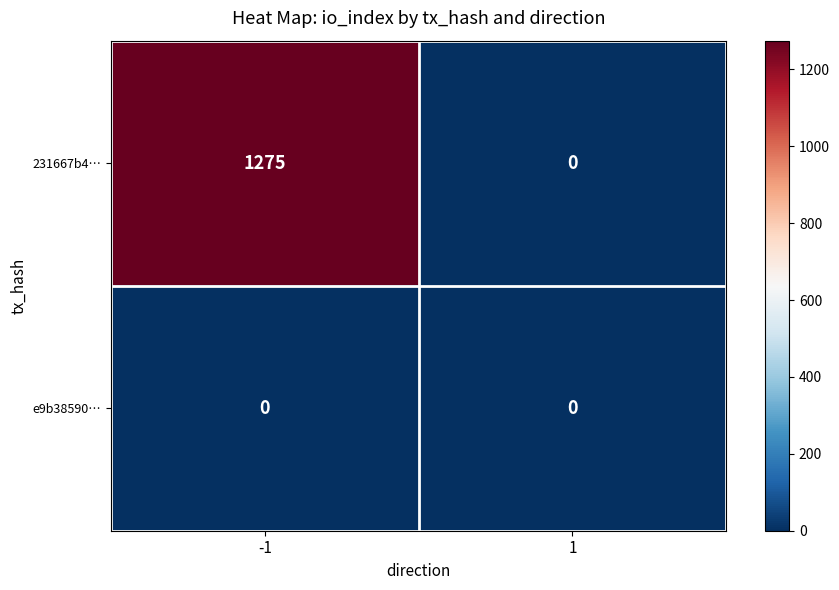

How many distinct data groups are displayed?

2